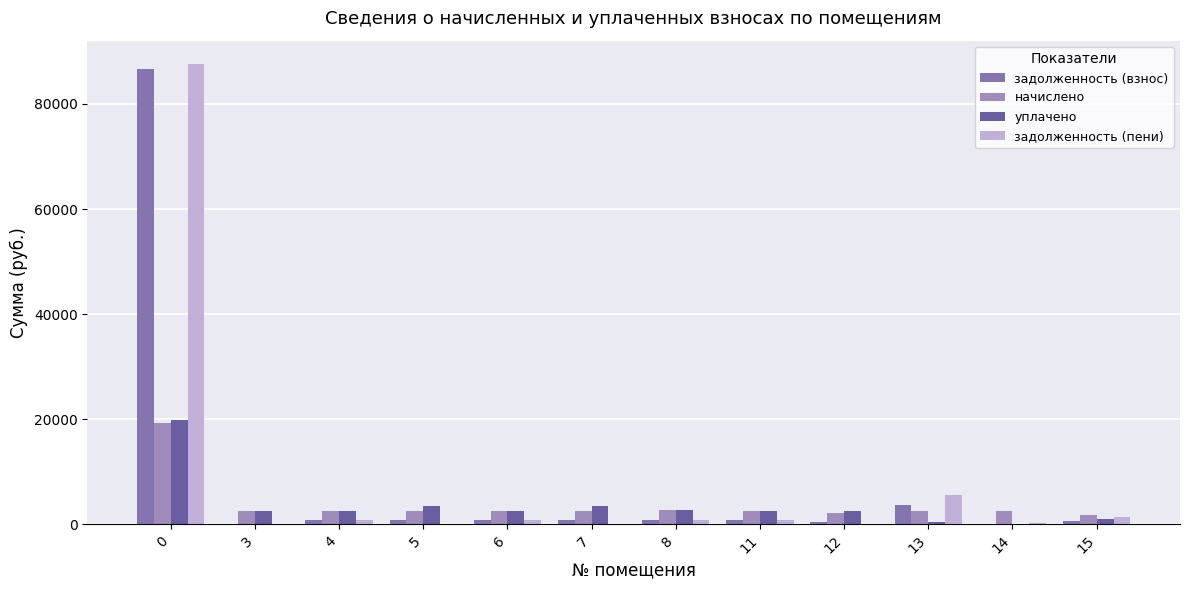

How many data points in задолженность (взнос) are above 854?

6